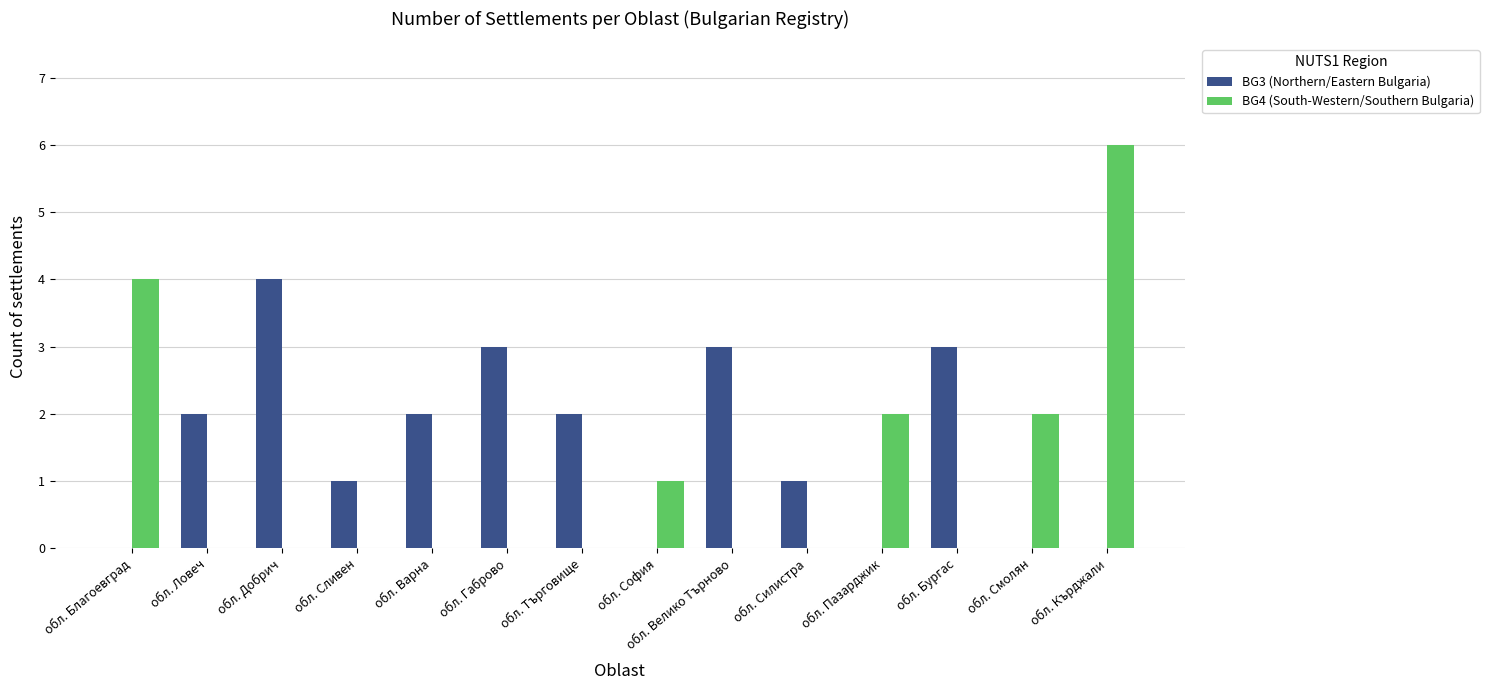

Which category has the highest value in the BG3 (Northern/Eastern Bulgaria) series?

обл. Добрич